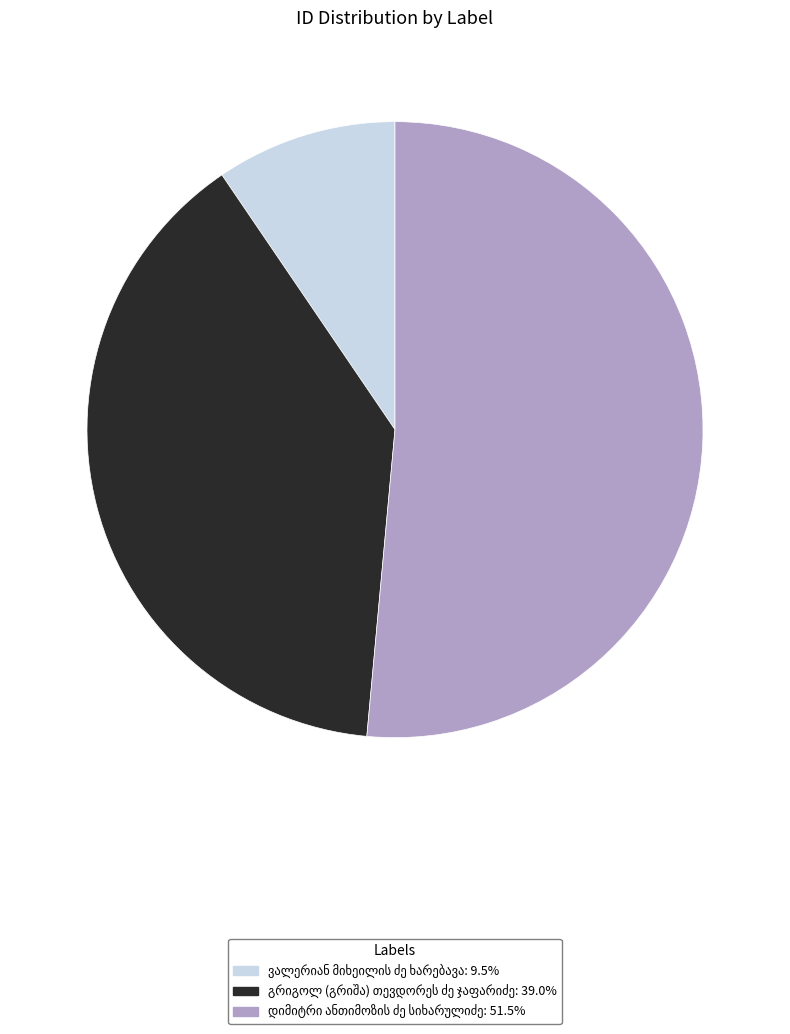

Is there any slice that represents more than half of the pie?

Yes